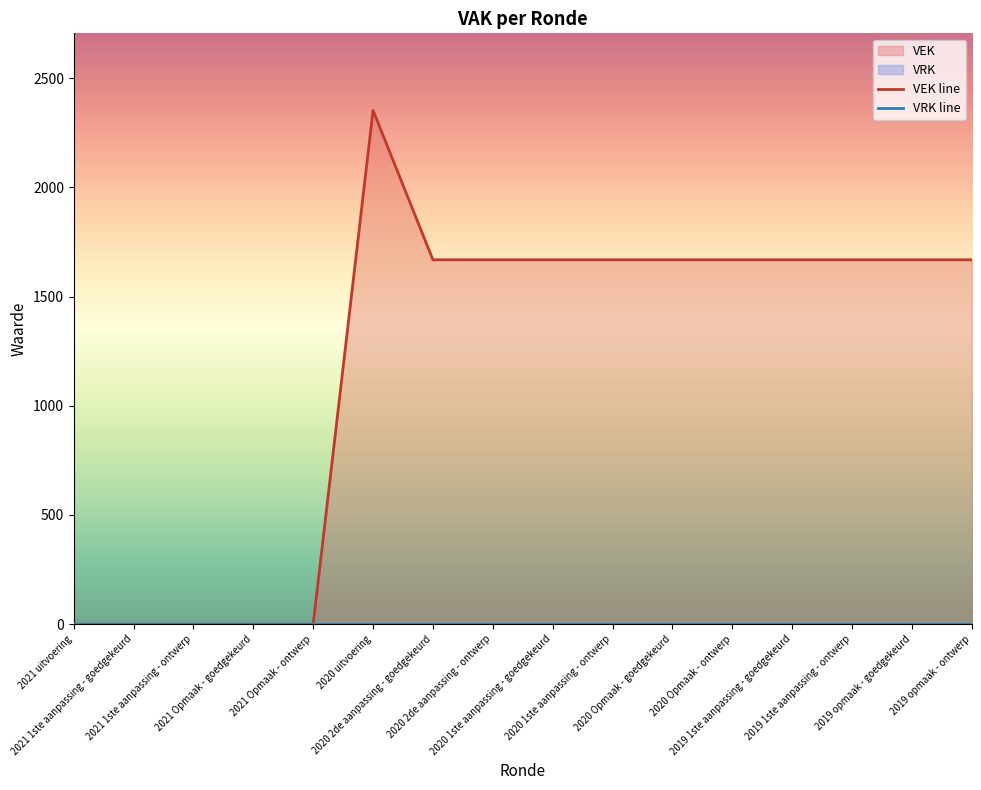

Reading left to right, what are all the values shown in this chart?

0	0	0	0	0	2352	1668	1668	1668	1668	1668	1668	1668	1668	1668	1668